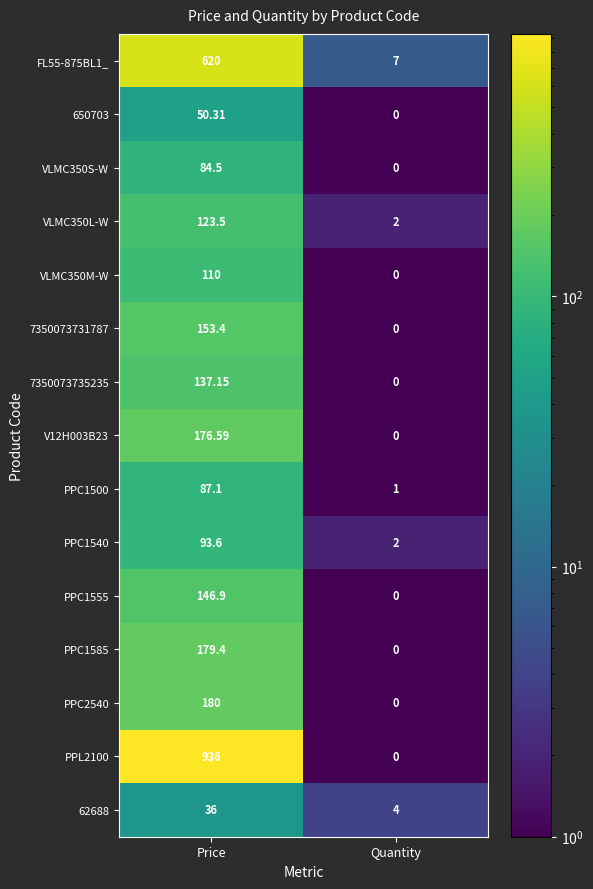

At which category is the sum across all series the highest?

Price